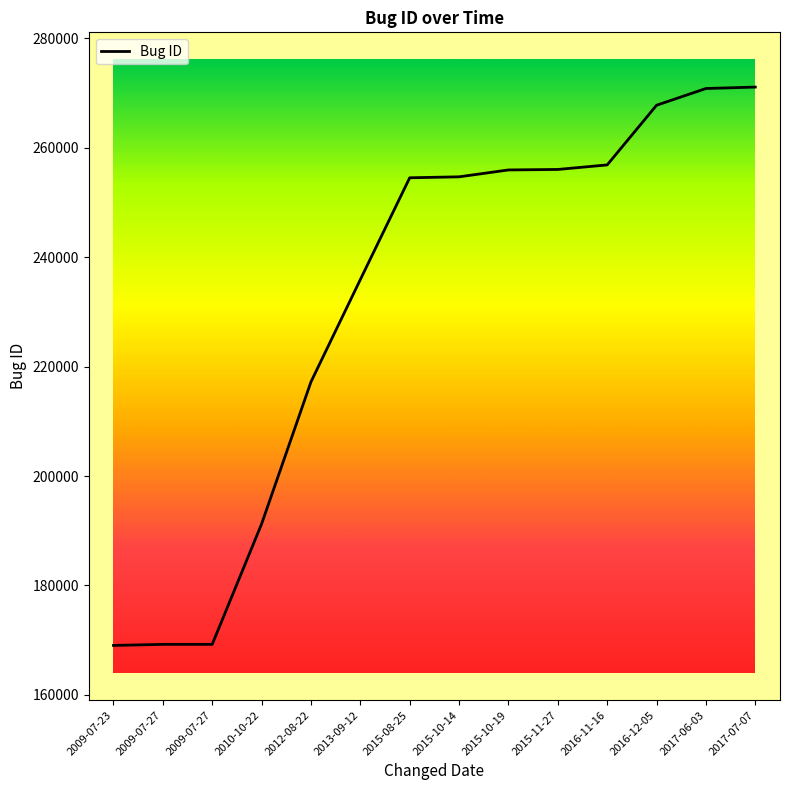

What is the greatest value displayed?

271056